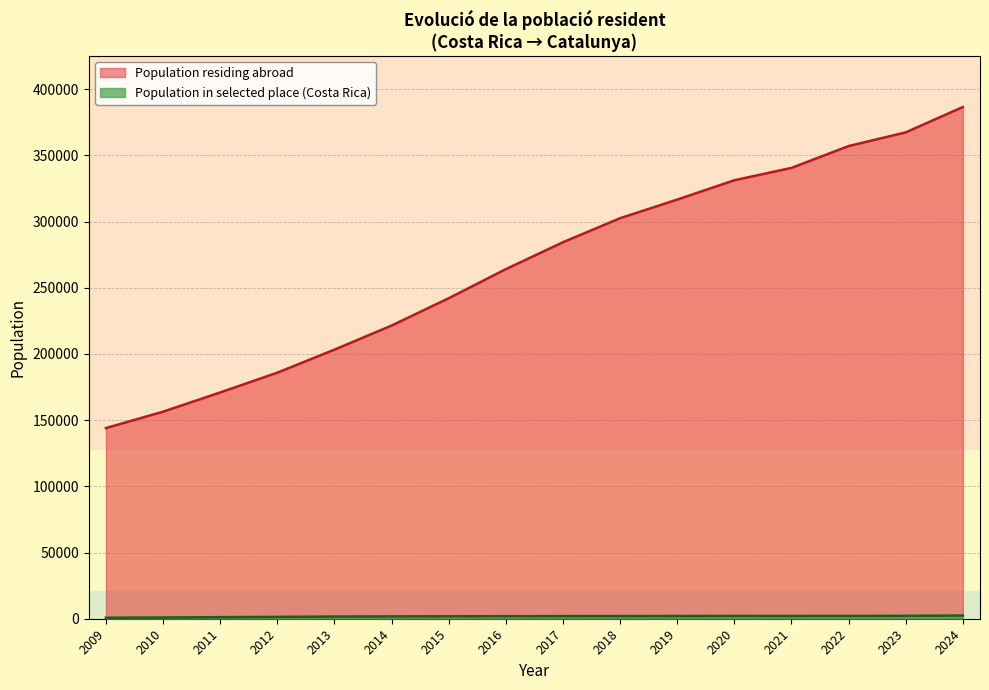

What is the sum of all Population in selected place values?

28430